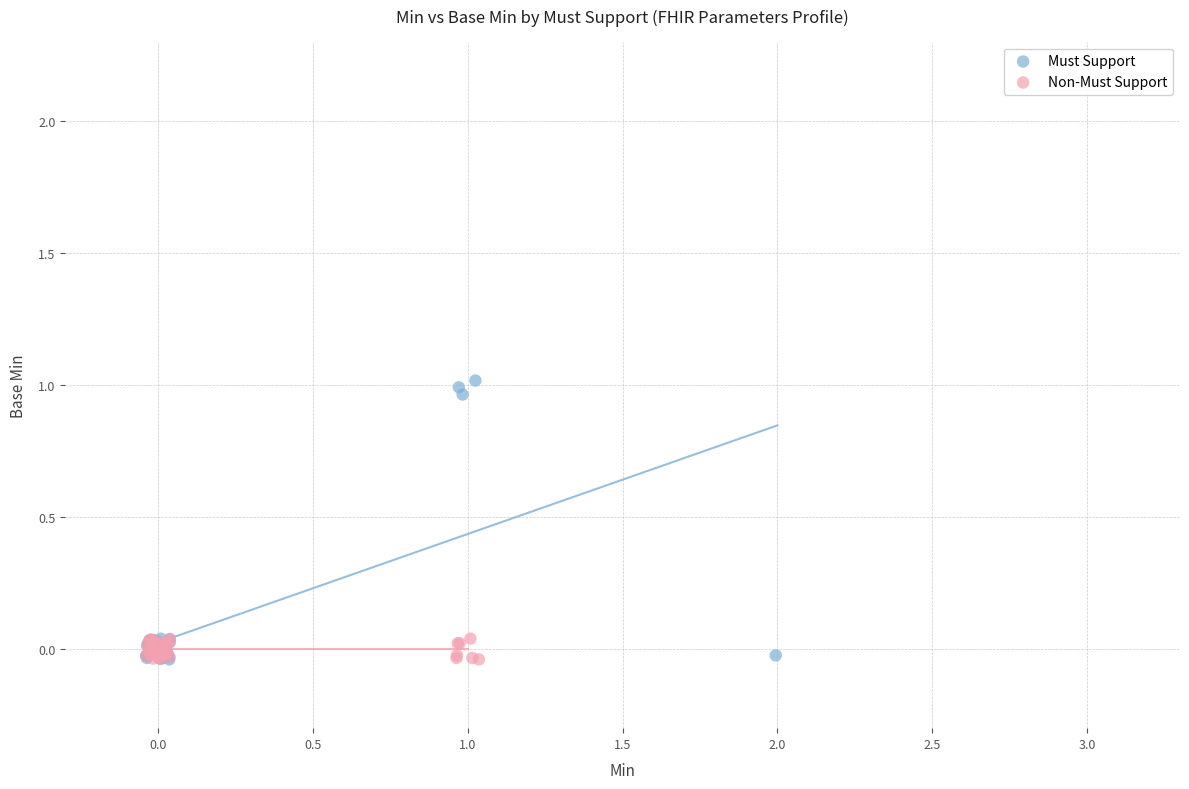

Which series reaches the maximum Y coordinate?

Must Support